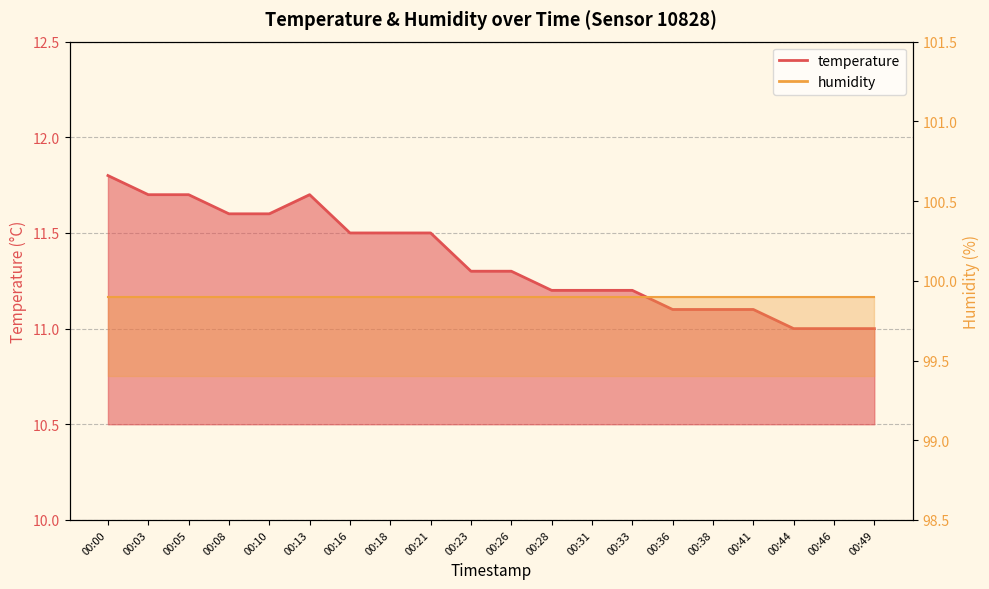

True or false: there are more than 1 points higher than both neighbors.

False